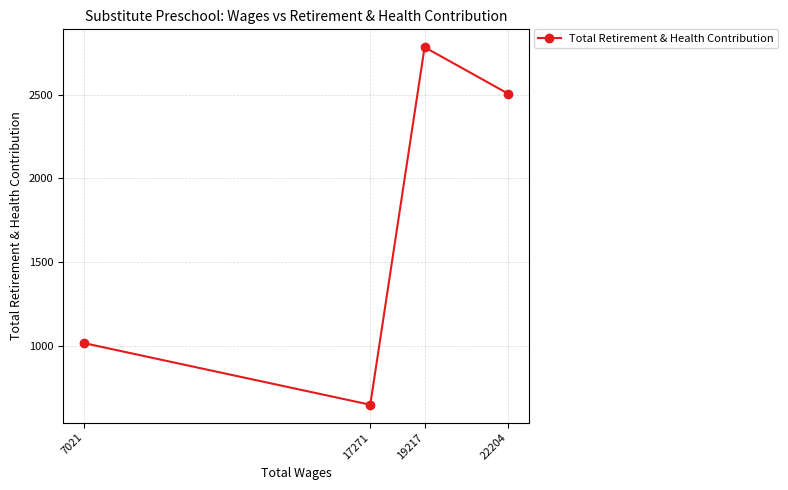

How many categories are shown in the chart?

4